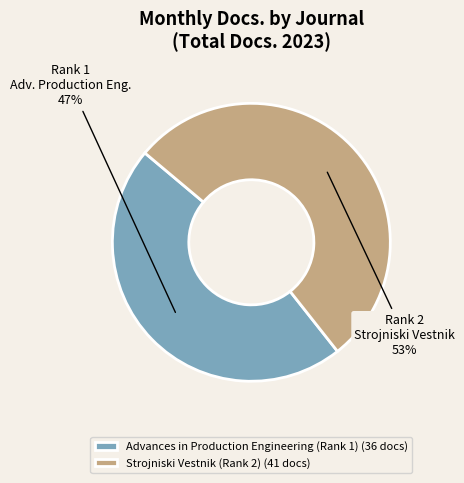

How many slices are in this pie chart?

2